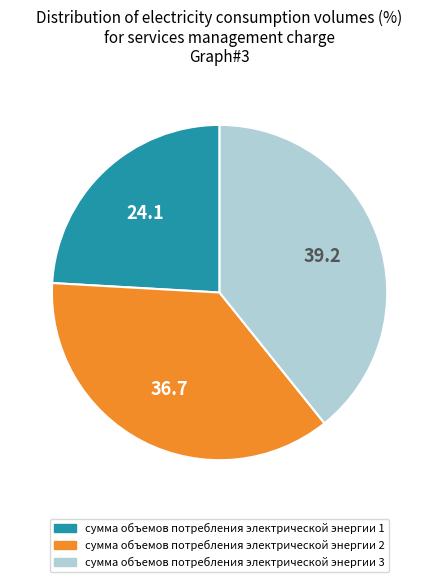

What is the smallest slice in the pie chart?

сумма объемов потребления электрической энергии 1